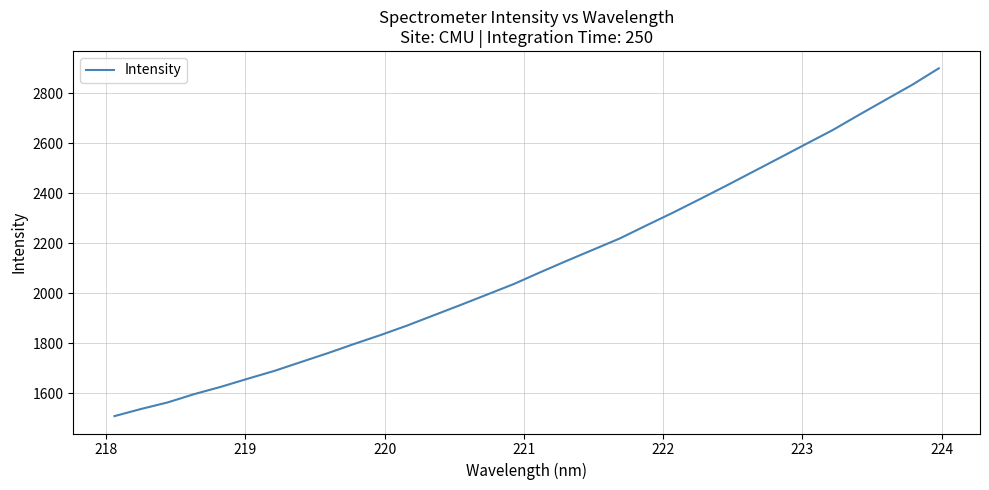

What is the difference between the maximum and minimum values?

1390.3